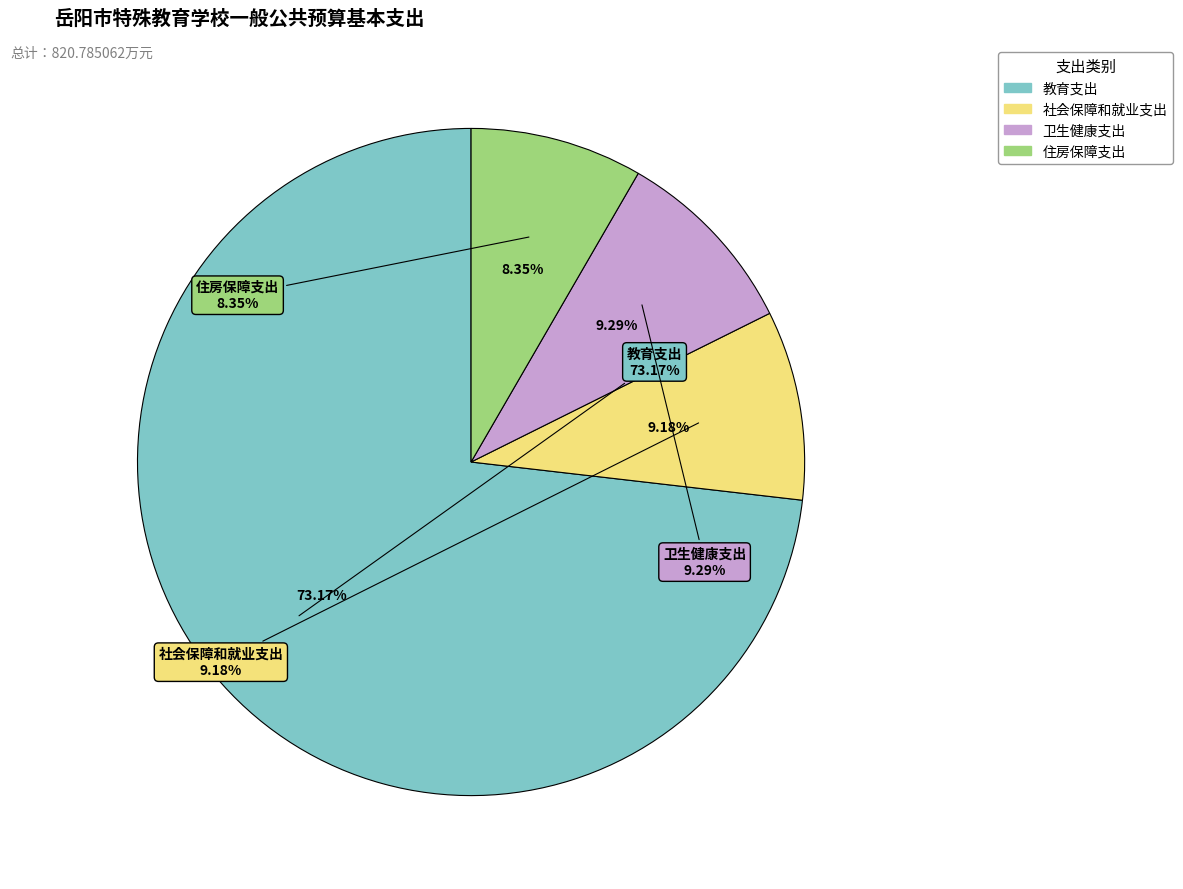

Is 住房保障支出 the majority of the pie?

No